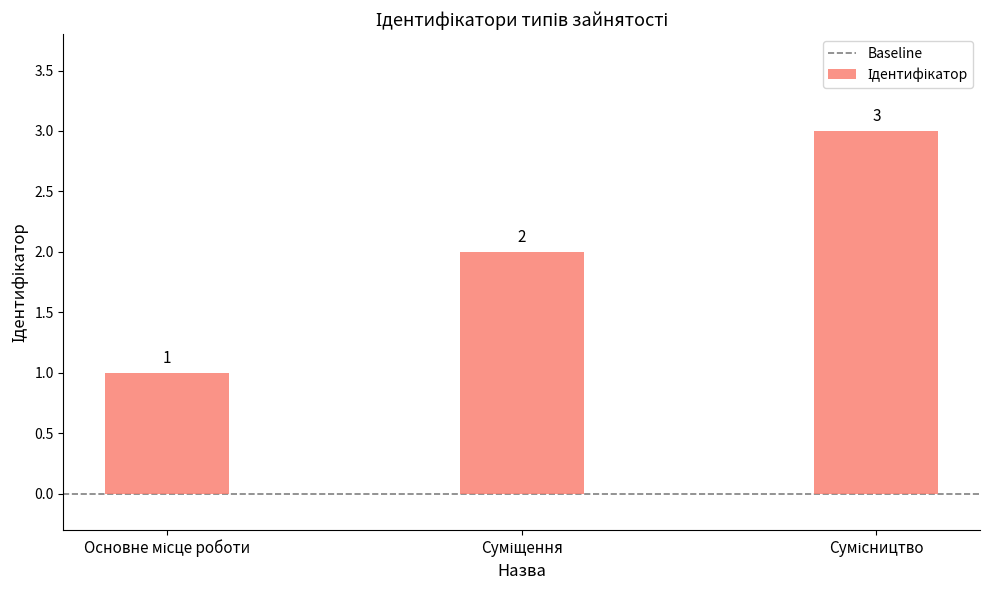

Count the values in the range 1 to 3.

3